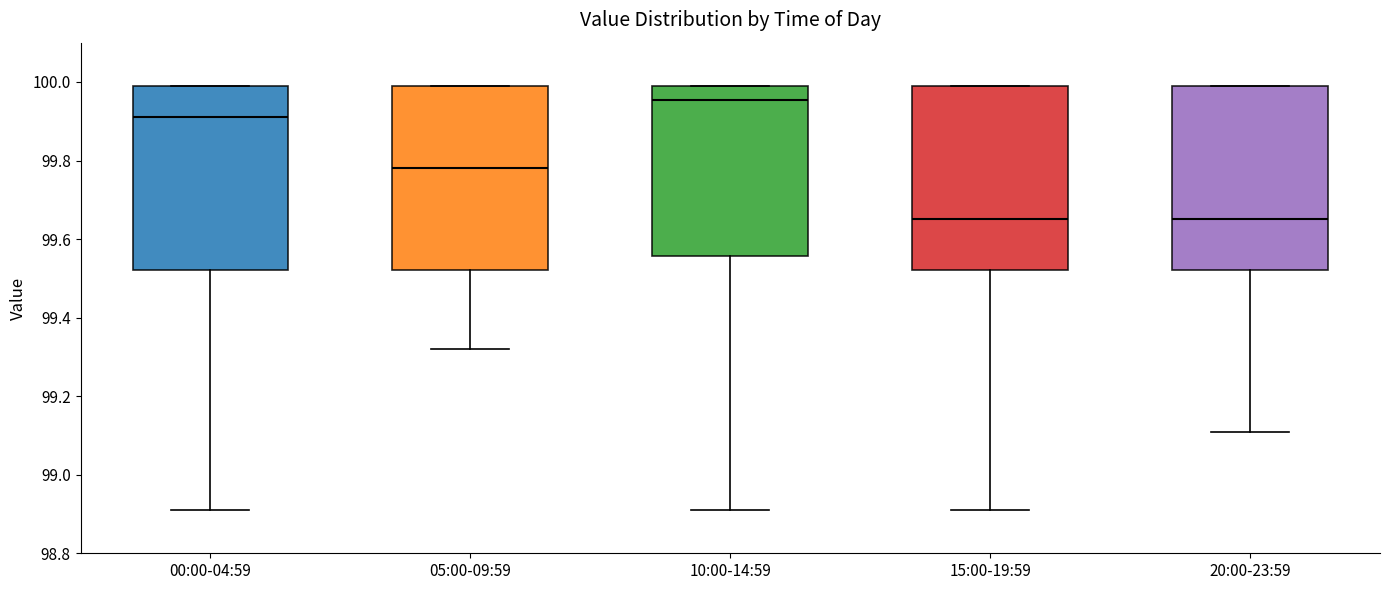

Reading left to right, transcribe this box plot: for each box, give where its median line is, the range the box spans, and where its two whiskers end, as read against the y-axis. The values are not printed on the chart, so give them approximately, as read against the axis.

00:00-04:59: median 99.92, box 99.52 to 100.00, whiskers 98.92 to 100.00
05:00-09:59: median 99.78, box 99.52 to 100.00, whiskers 99.32 to 100.00
10:00-14:59: median 99.96, box 99.56 to 100.00, whiskers 98.92 to 100.00
15:00-19:59: median 99.66, box 99.52 to 100.00, whiskers 98.92 to 100.00
20:00-23:59: median 99.66, box 99.52 to 100.00, whiskers 99.12 to 100.00